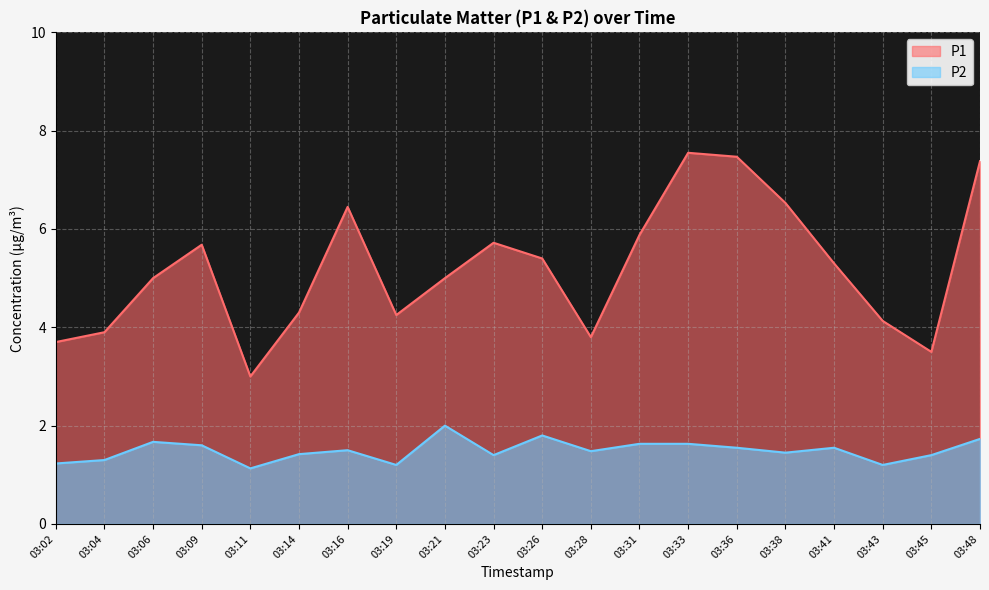

The P2 series shows 1.2 at 03:43. True or false?

True